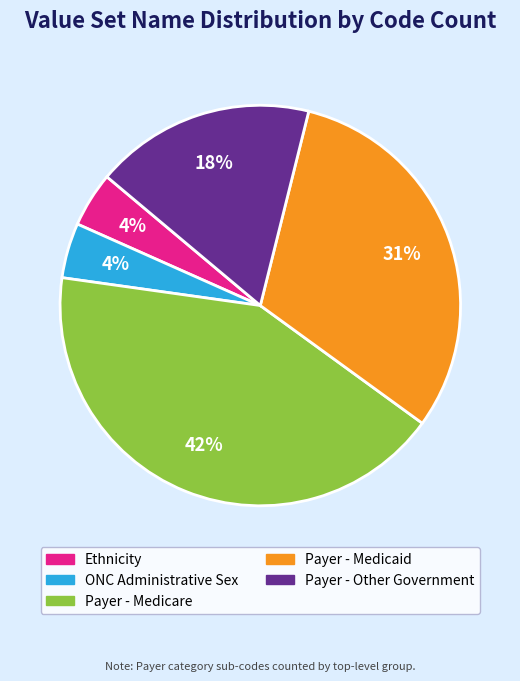

Is there a majority slice in this chart?

No